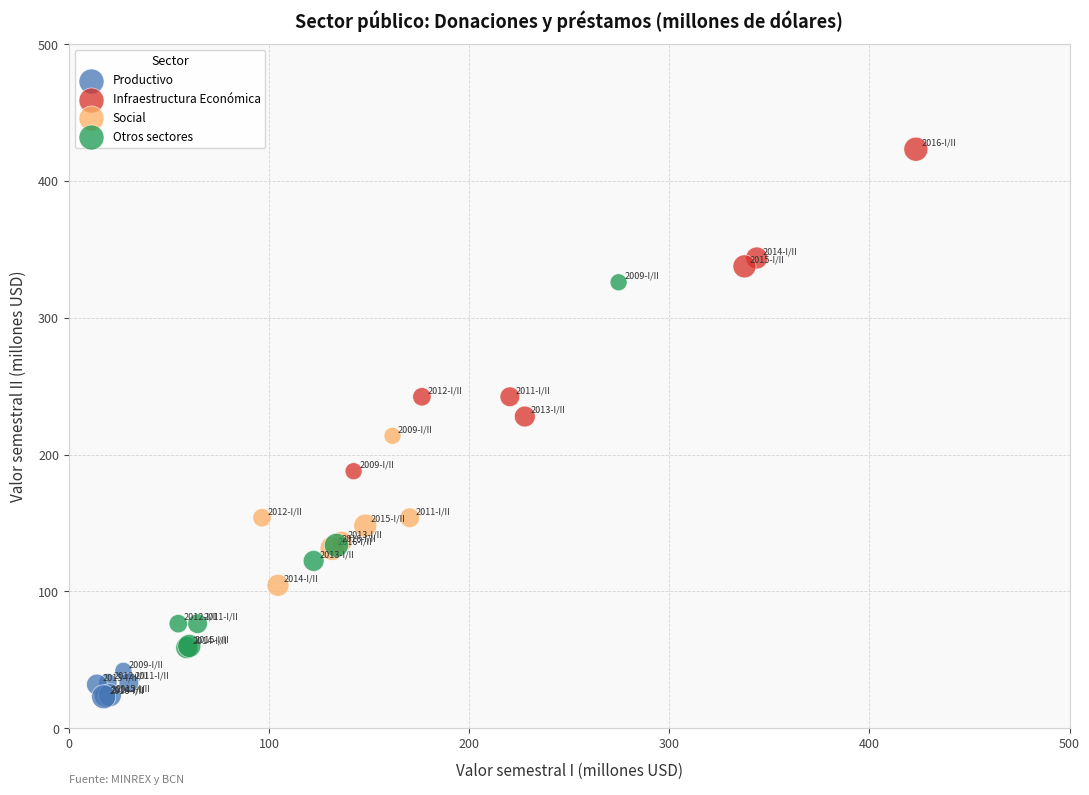

What are all the series names shown in the legend?

Productivo, Infraestructura Económica, Social, Otros sectores